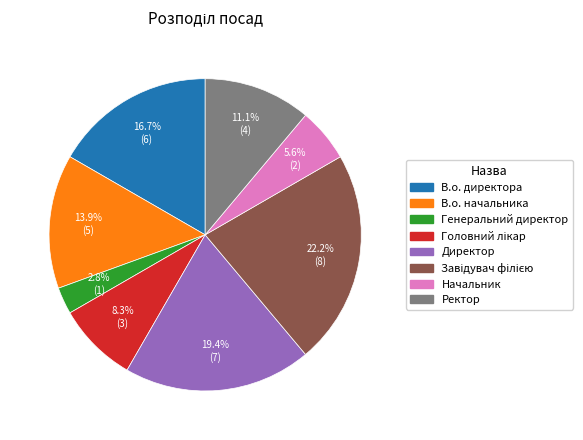

How many segments does this pie chart have?

8